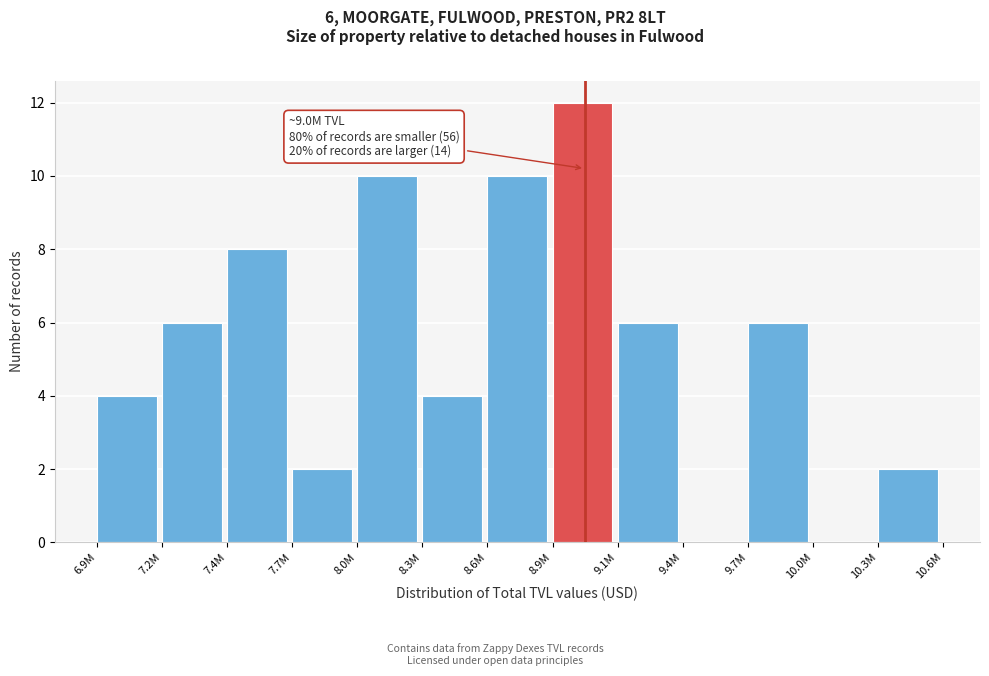

Reading left to right, what are all the values shown in this chart?

6.9M=4	7.2M=6	7.4M=8	7.7M=2	8.0M=10	8.3M=4	8.6M=10	8.9M=12	9.1M=6	9.4M=0	9.7M=6	10.0M=0	10.3M=2